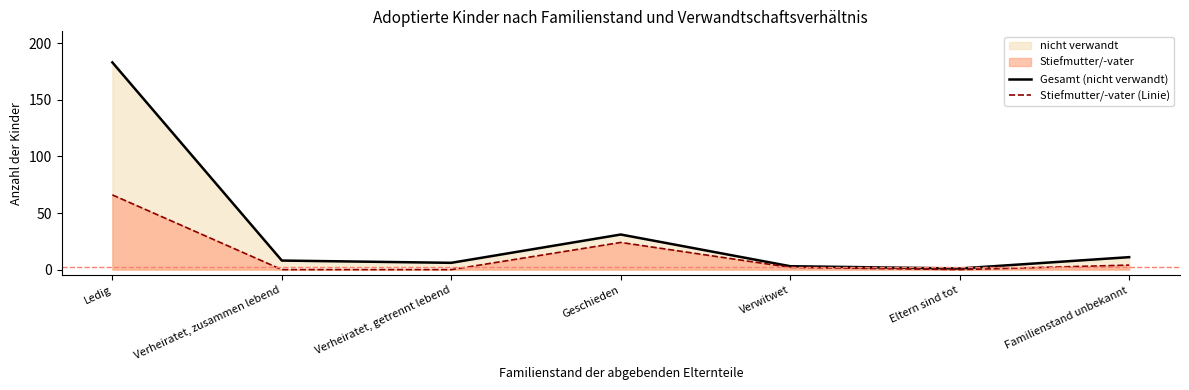

Which category has the lowest value across all series?

Verheiratet, zusammen lebend